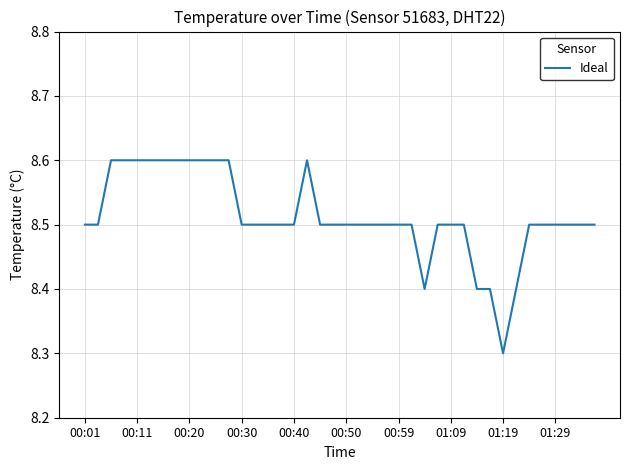

What is the minimum value shown in the chart?

8.3